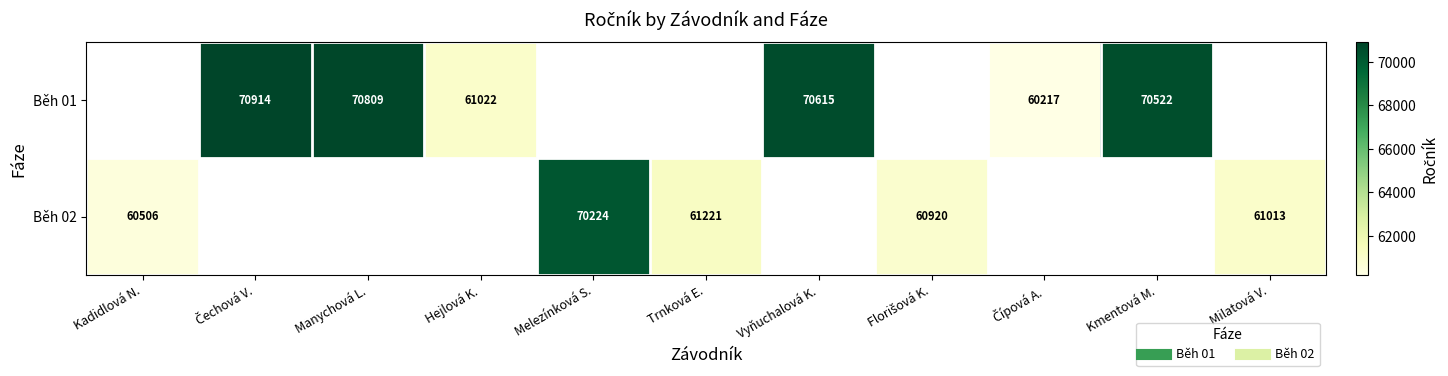

What is the difference between the maximum and minimum values in the Běh 02 series?

9718.0